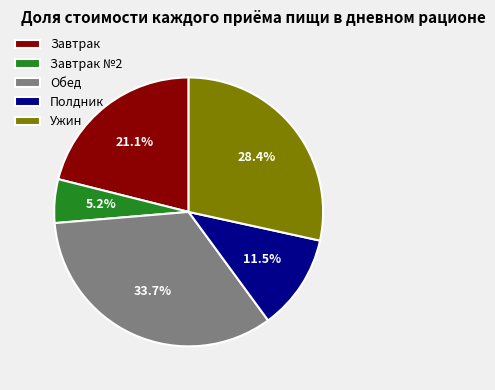

Do Обед and Полдник together represent more than half of the pie?

No